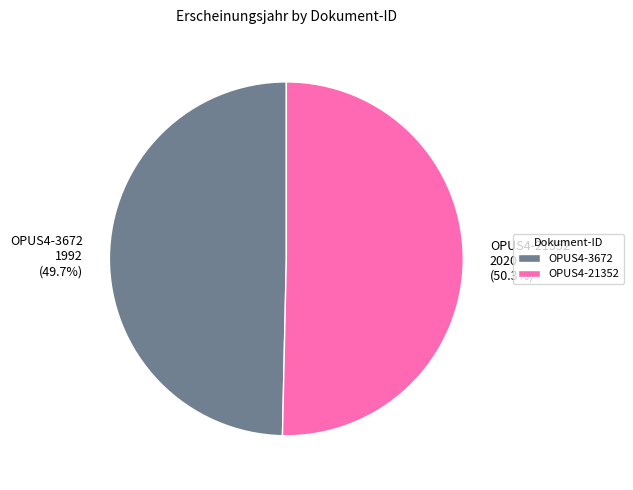

How many slices are in this pie chart?

2